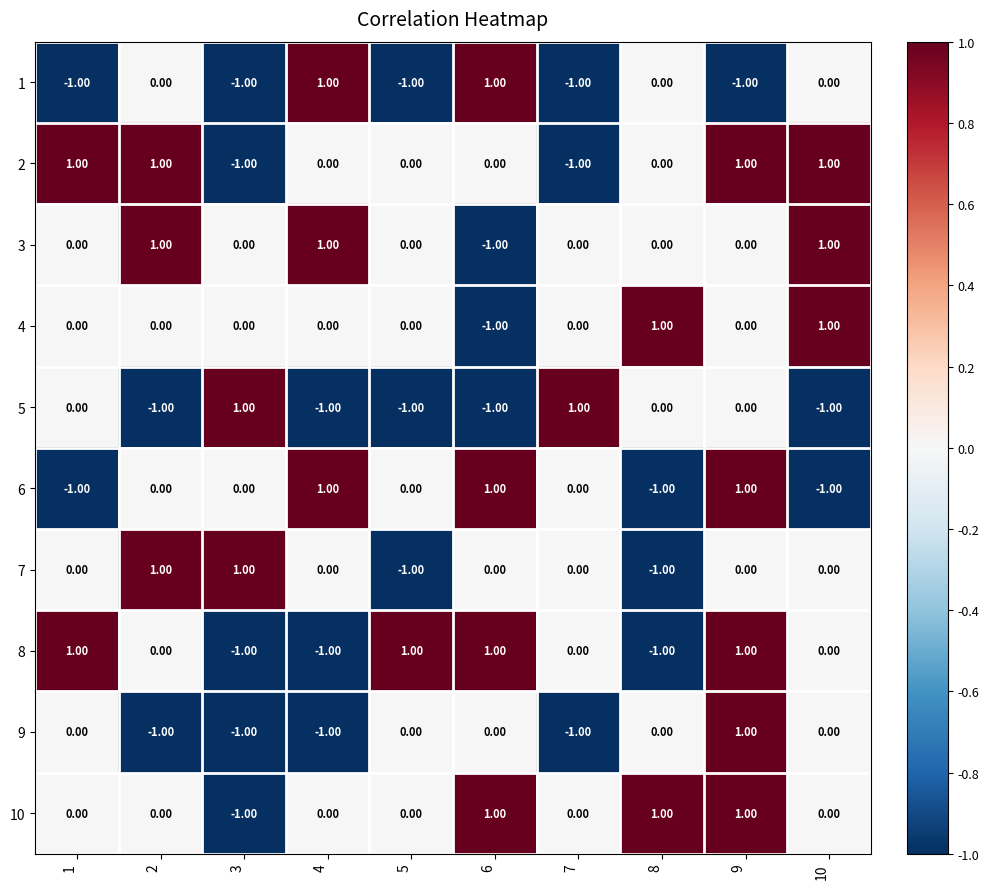

At how many categories does at least one series exceed 0?

10